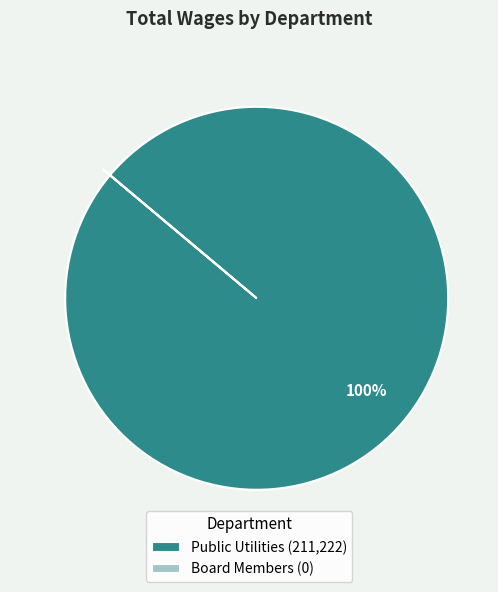

Is there any slice that represents more than half of the pie?

Yes